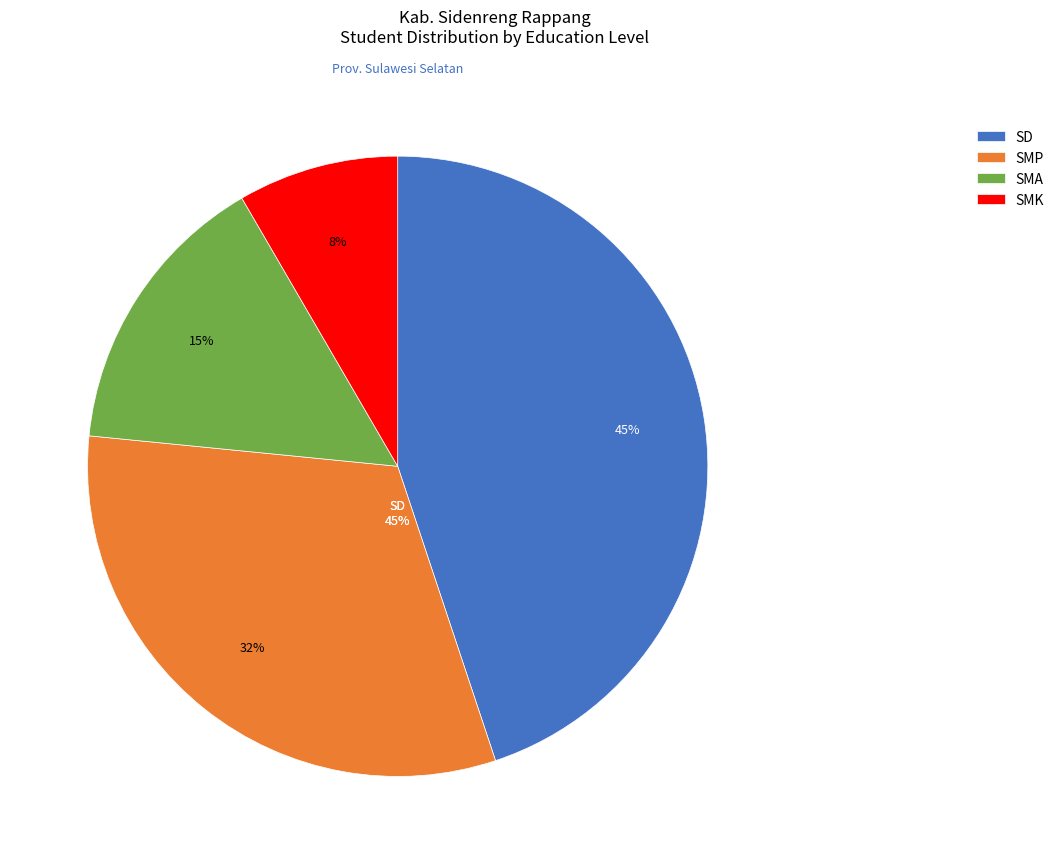

Rank the series by their maximum value, from lowest to highest.

SMK, SMA, SMP, SD